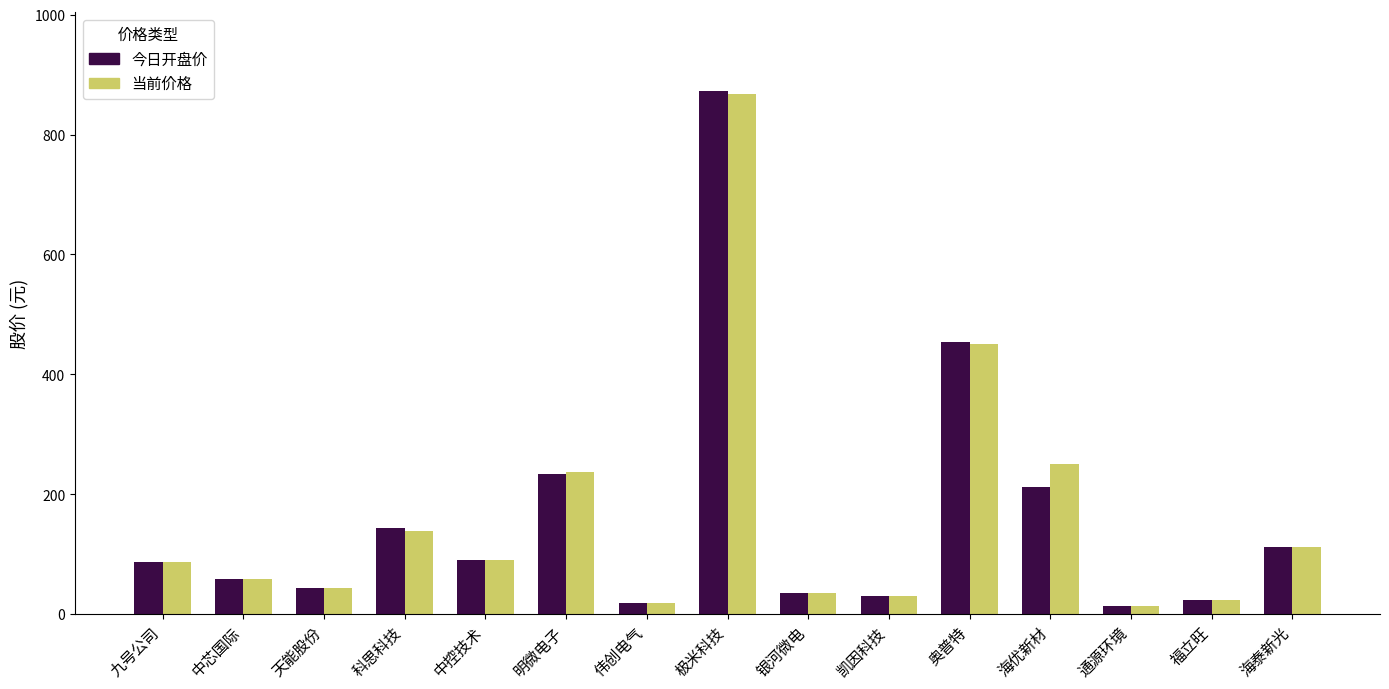

How many values in the 当前价格 series exceed 87?

8